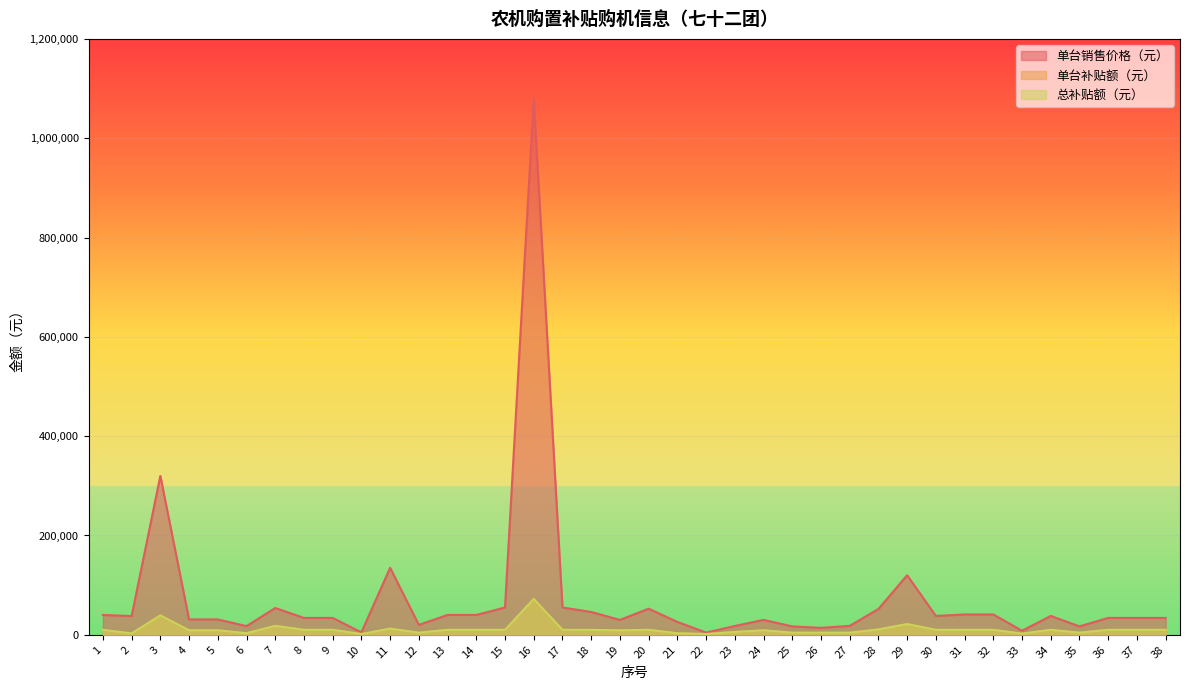

Does the chart display data point markers on the line(s)?

No